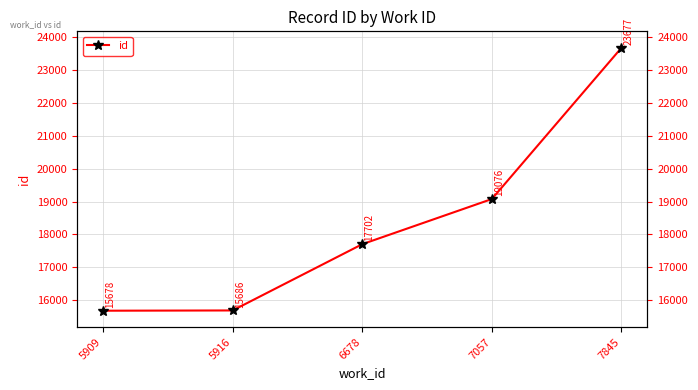

What is the difference between the second highest and minimum values?

3398